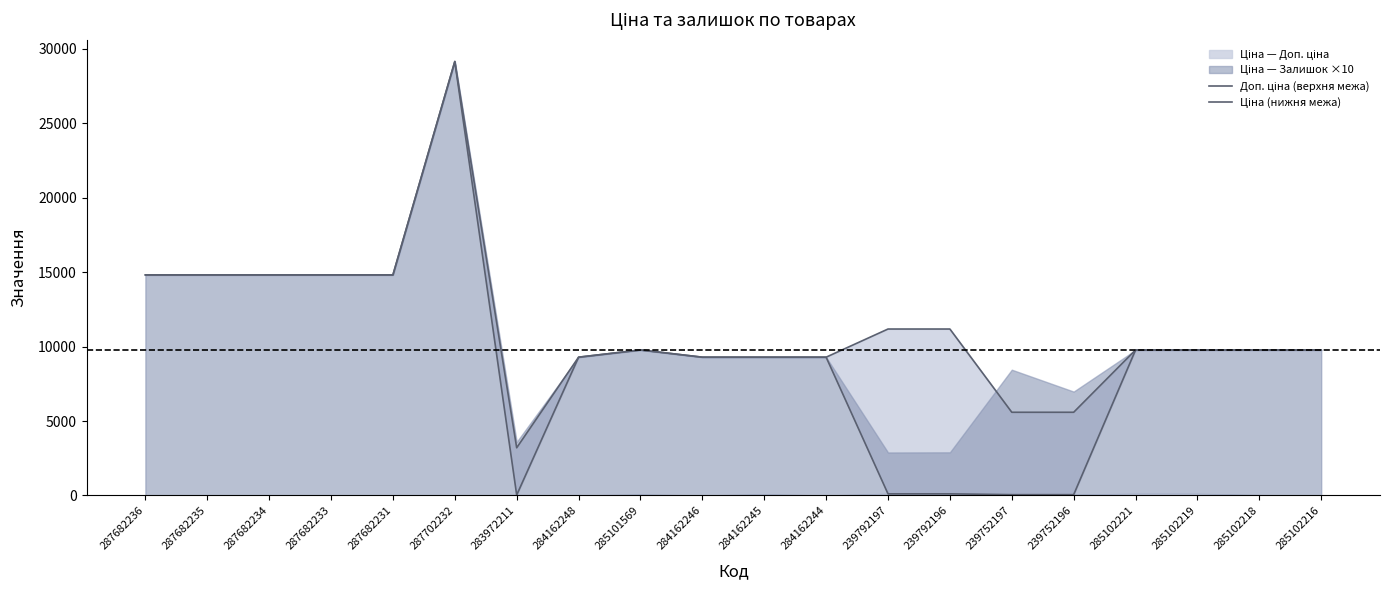

True or false: Доп. ціна (верхня межа) and Ціна (нижня межа) cross at least once.

False